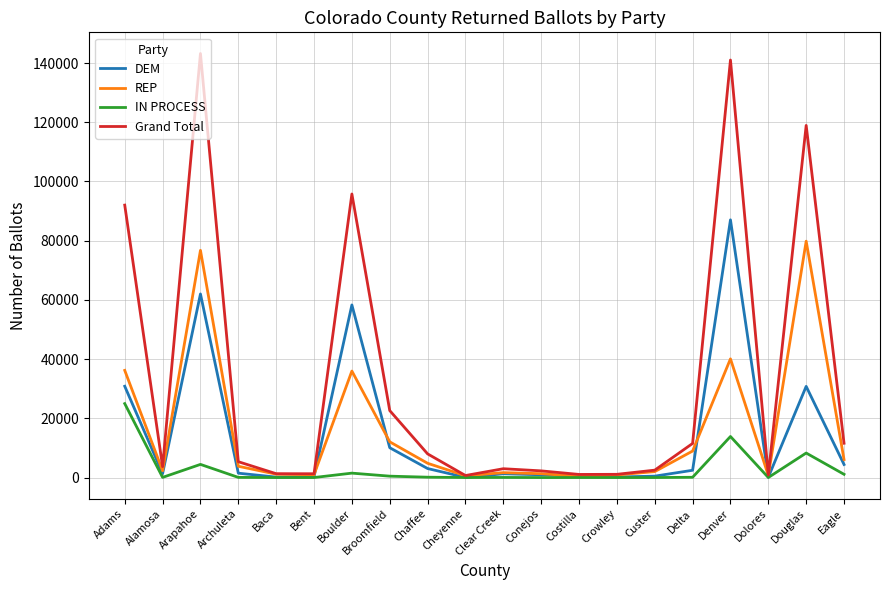

The value of Grand Total at Chaffee is 8004. True or false?

True